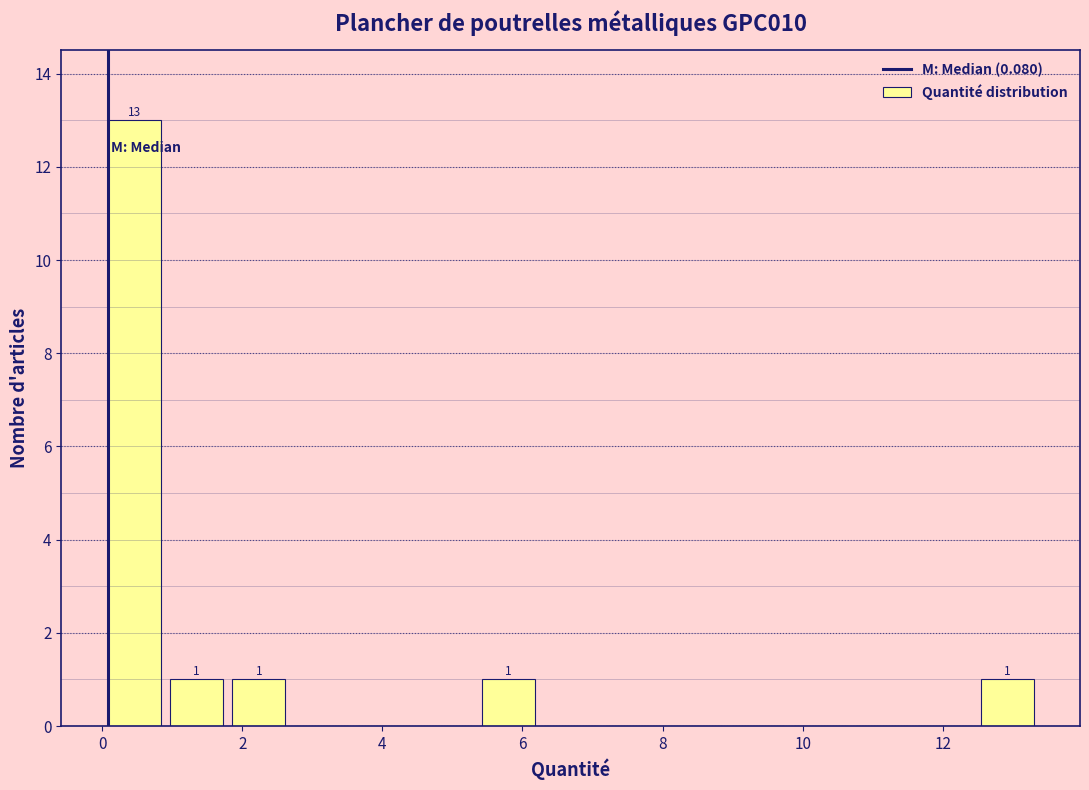

Which range on the x-axis has the tallest bar?

0.0 to 1.0